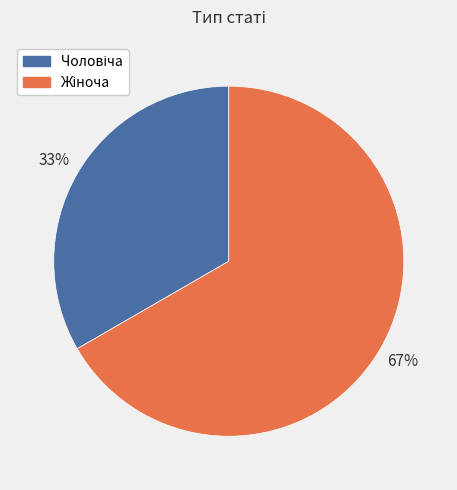

To the nearest percent, what is the average slice percentage?

50%